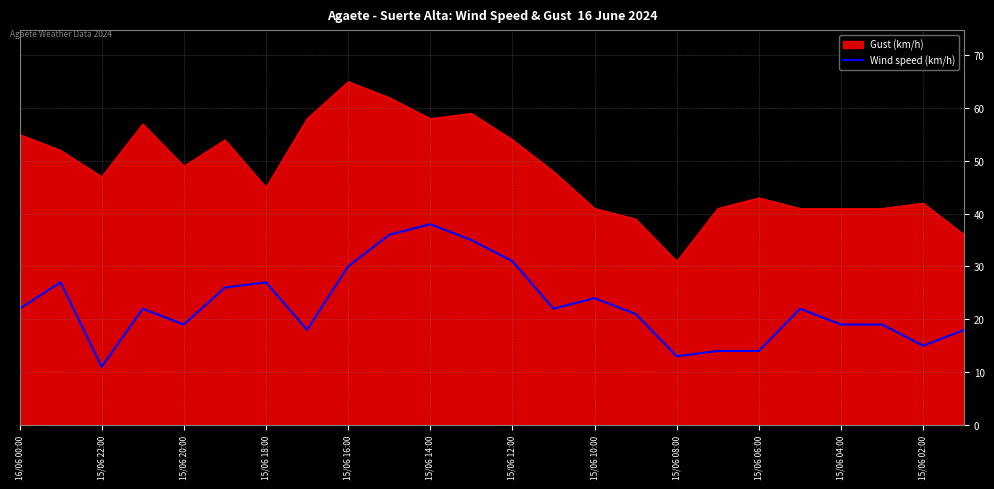

Which series has the widest spread of values?

Gust (km/h)